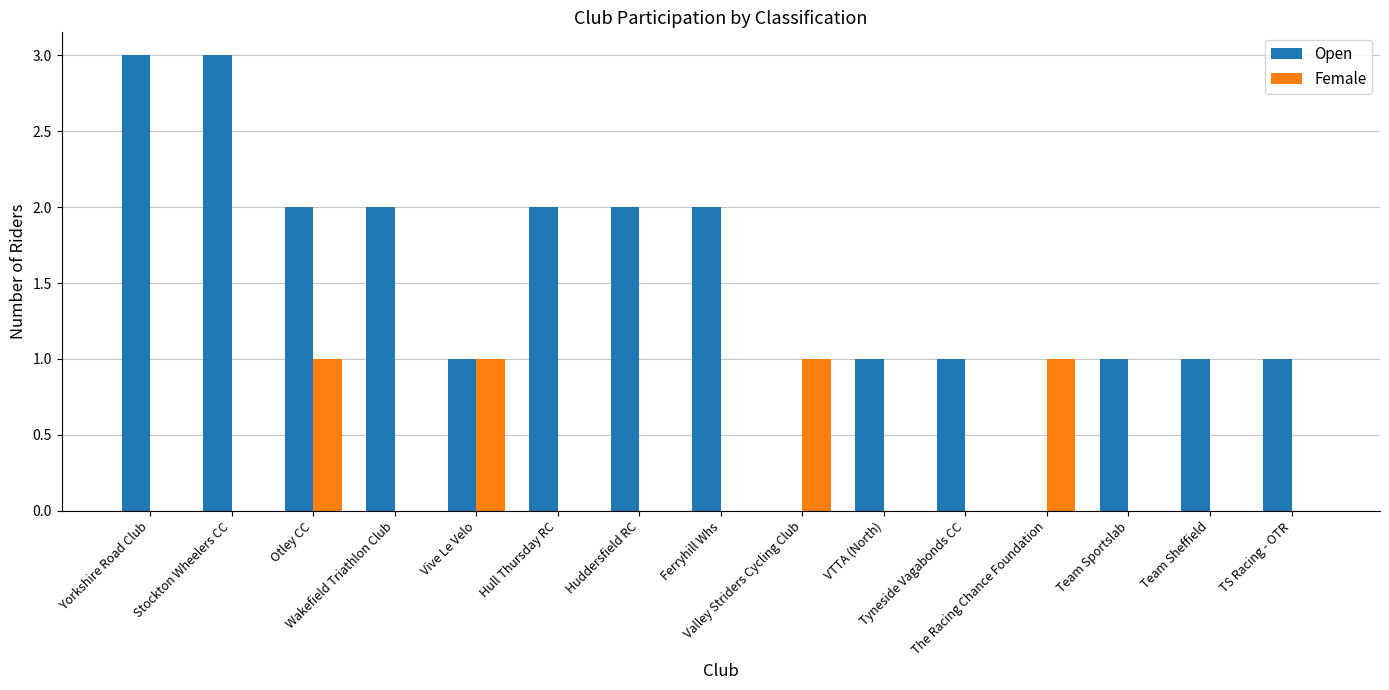

What is the highest value of the Open series?

3